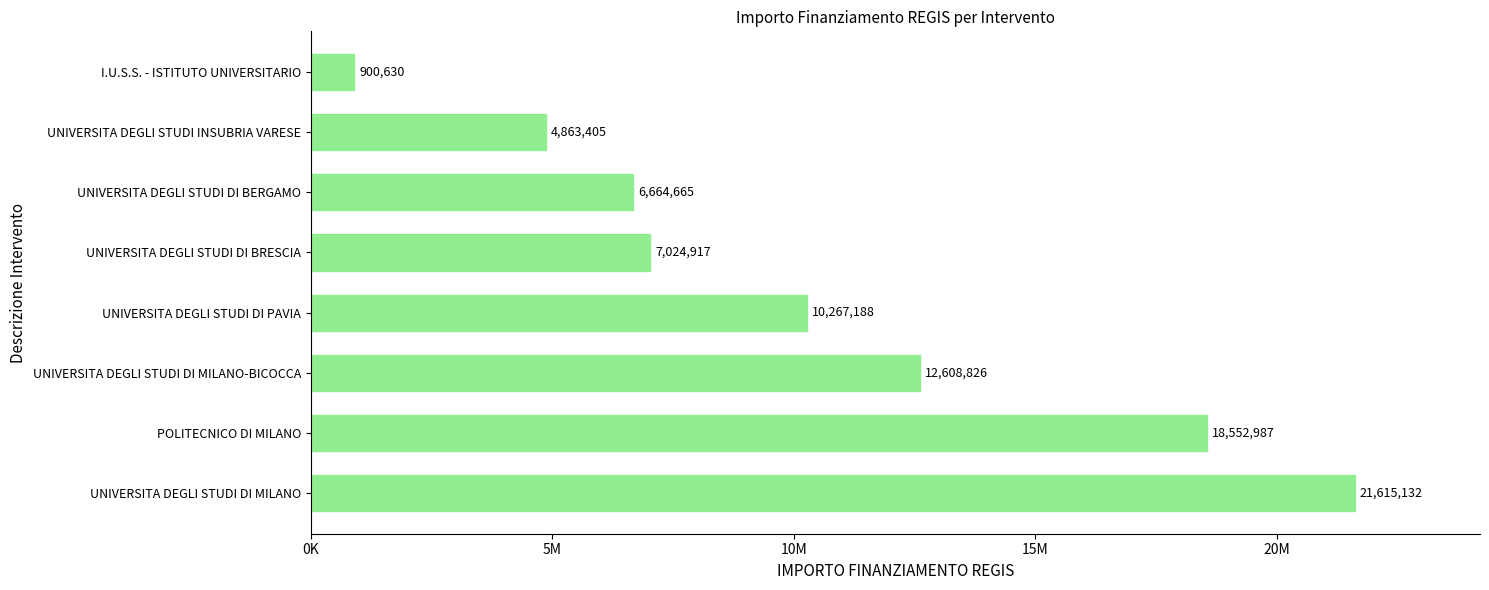

What is the greatest value displayed?

21615132